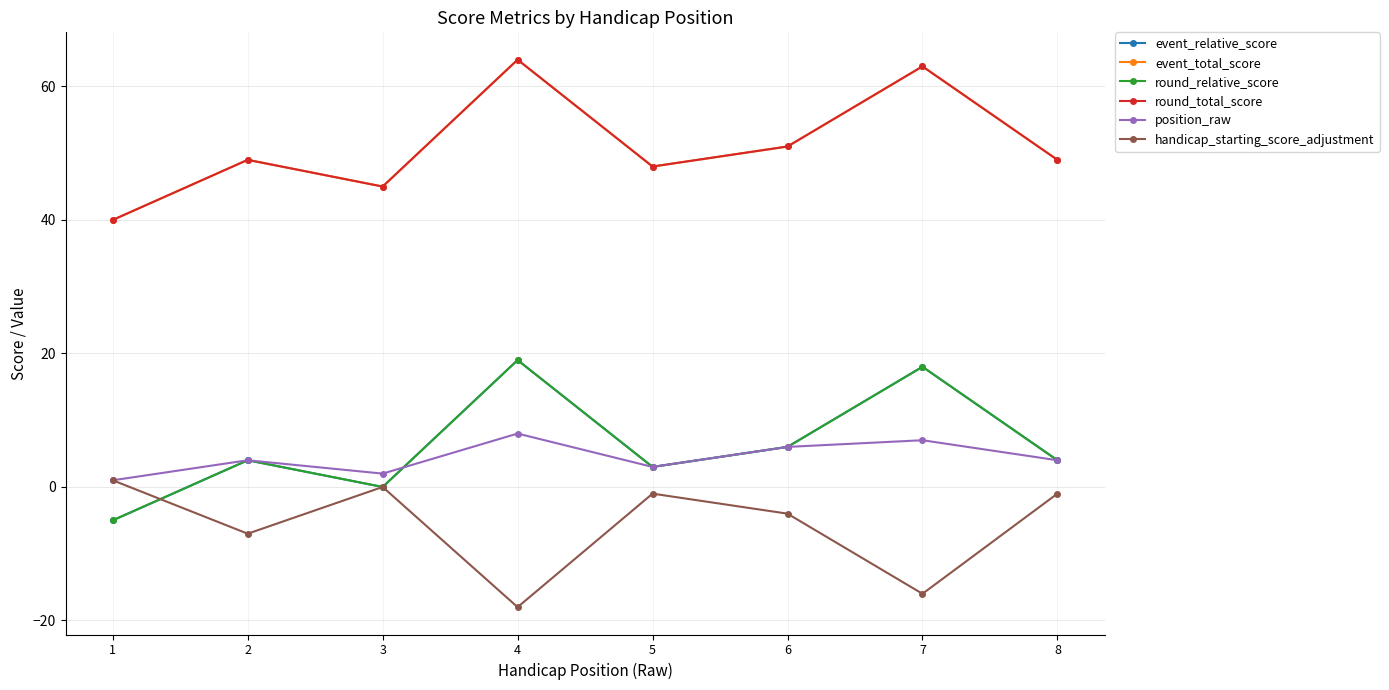

Is this an area chart (filled region under the line)?

No